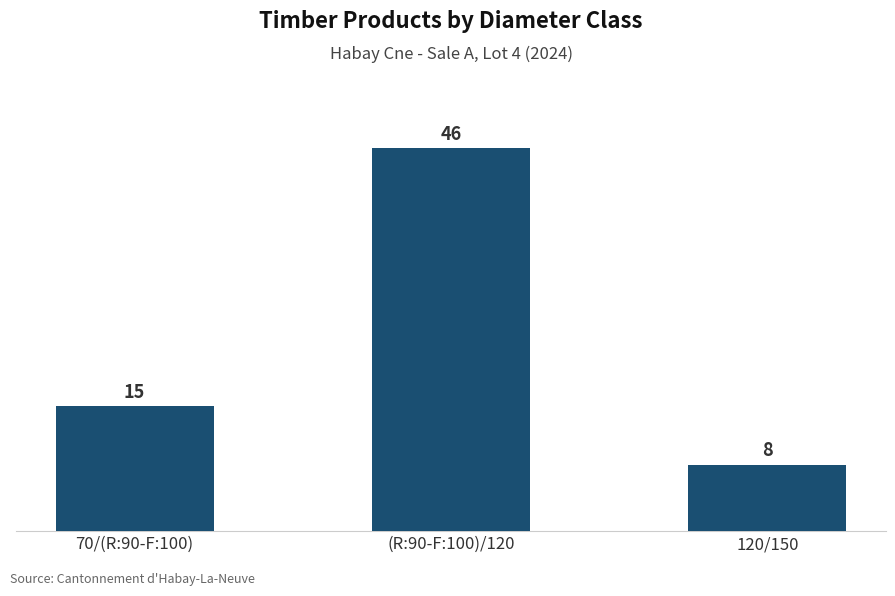

What is the sum of the values at (R:90-F:100)/120 and 70/(R:90-F:100)?

61